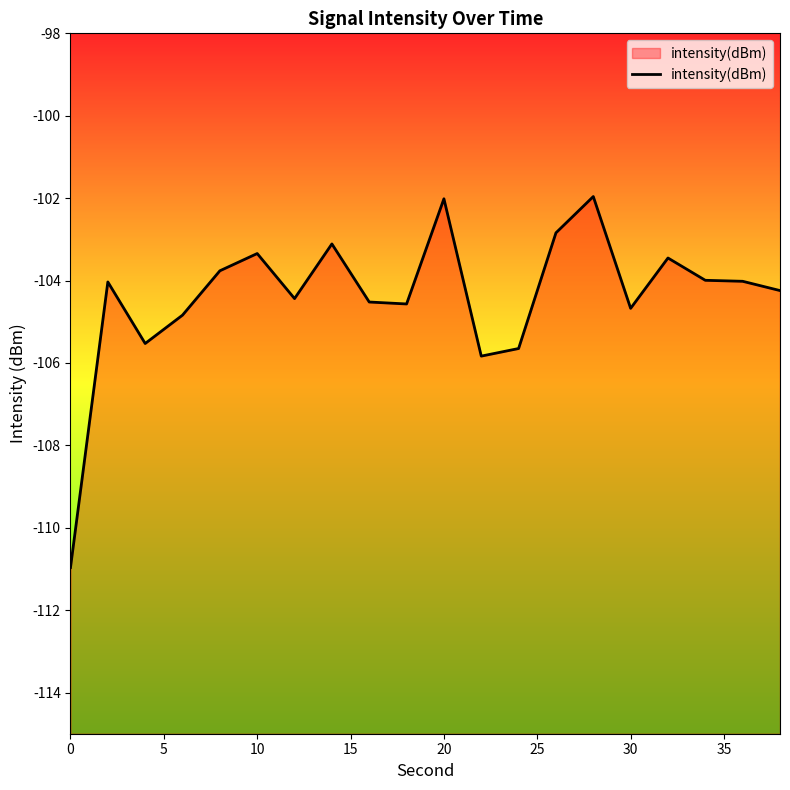

How many values exceed -104?

8